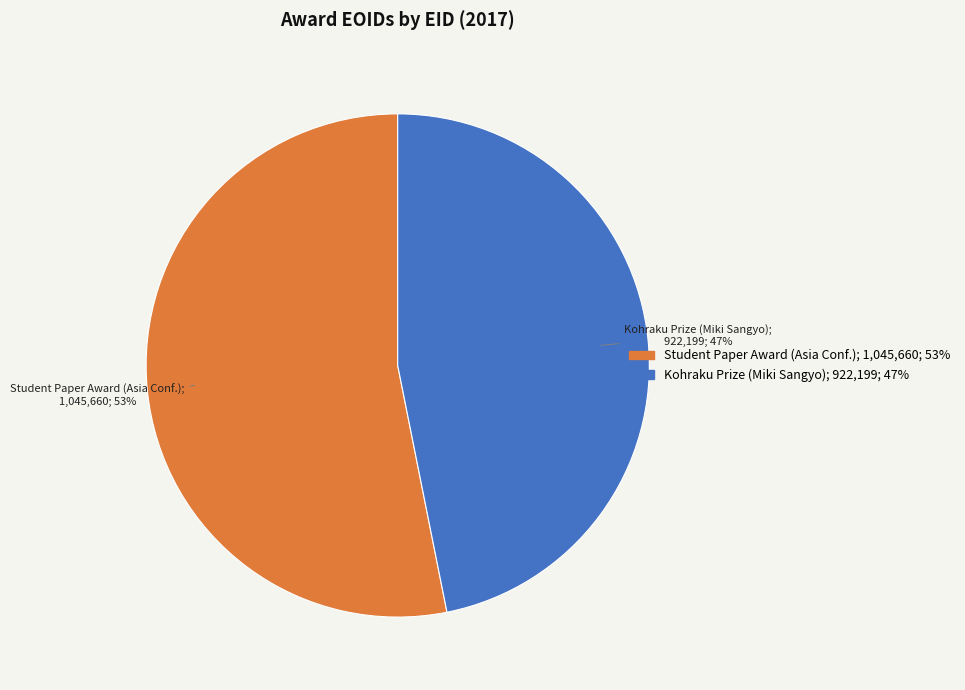

Which slice is the smallest?

Kohraku Prize (Miki Sangyo); 922,199; 47%